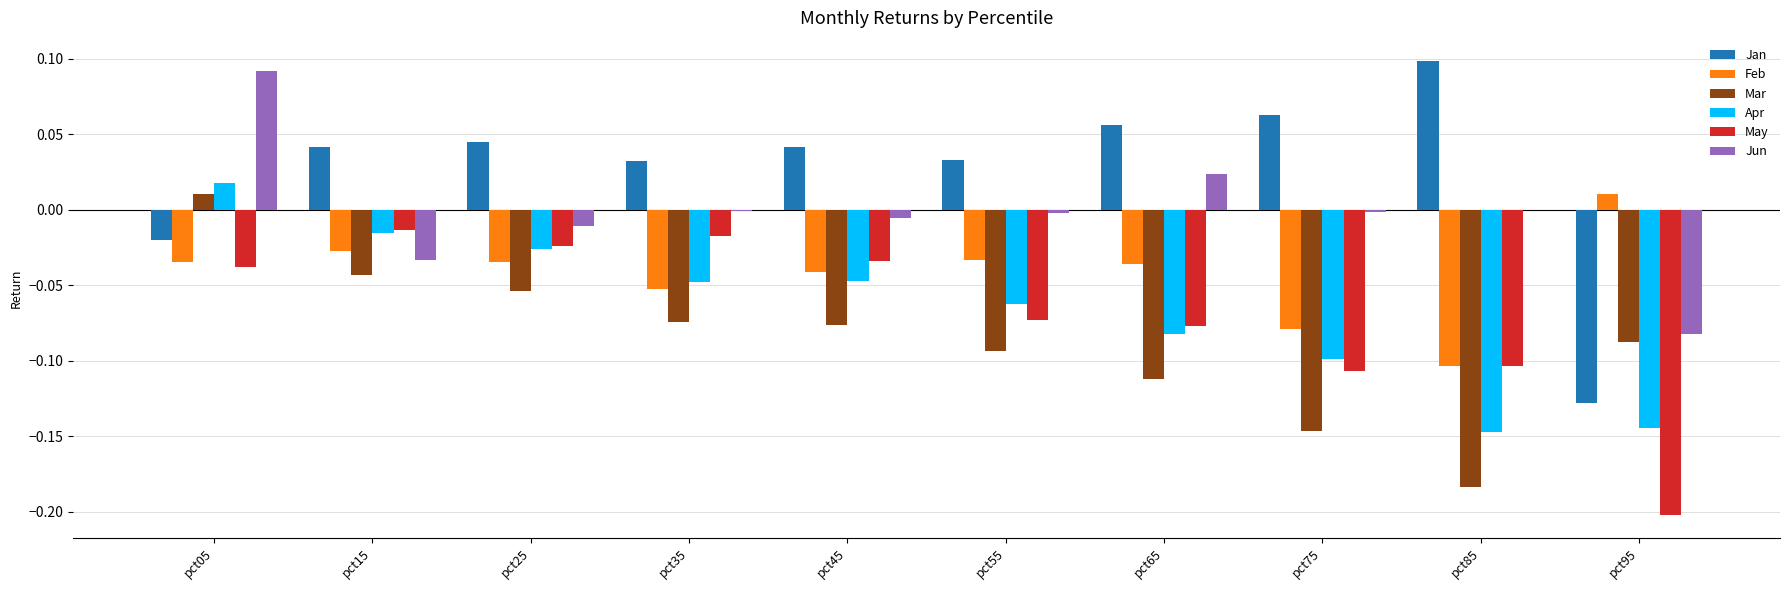

What is the sum of all Apr values?

-0.7